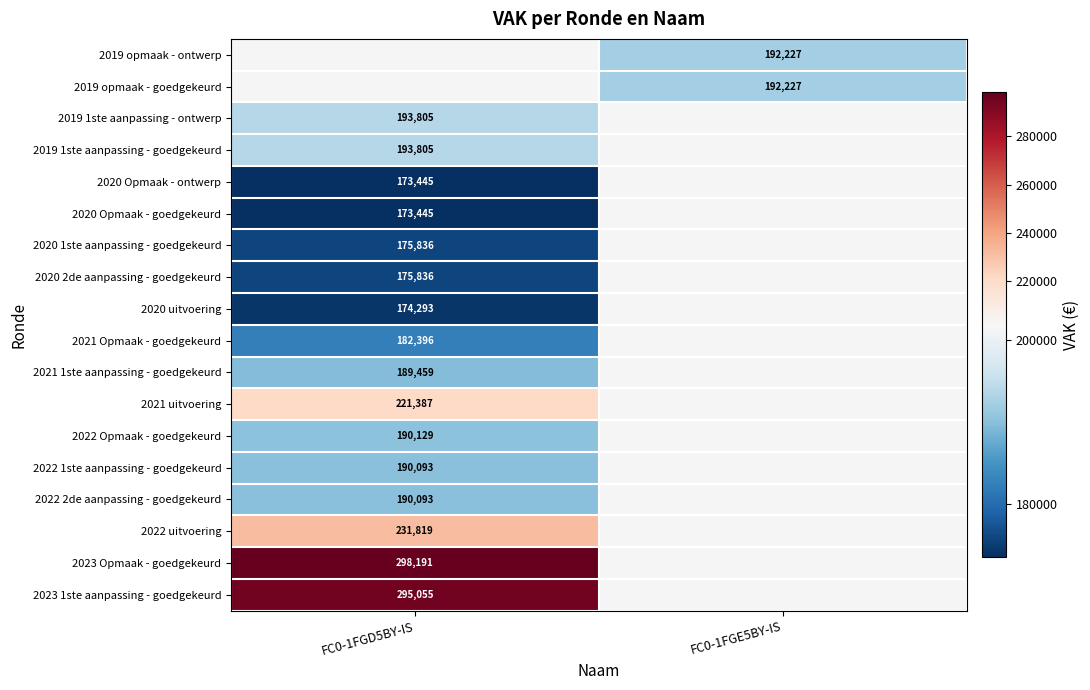

Is it true that 2022 1ste aanpassing - goedgekeurd equals 255732.2 at FC0-1FGD5BY-IS?

False